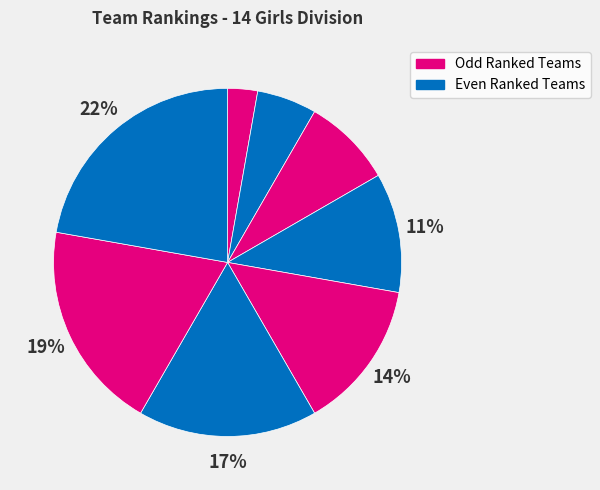

How many segments does this pie chart have?

8